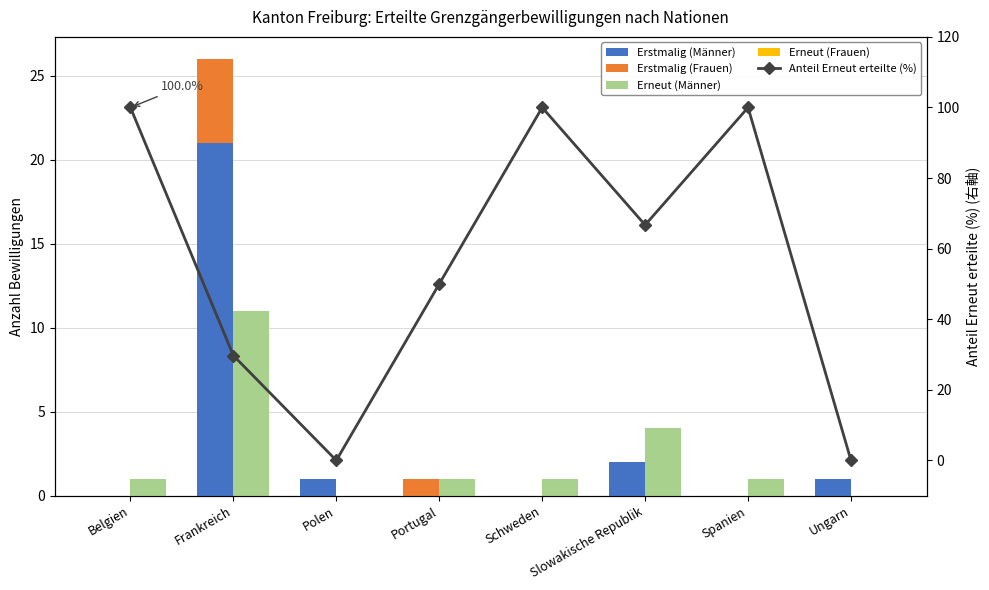

How many groups of bars are there?

8